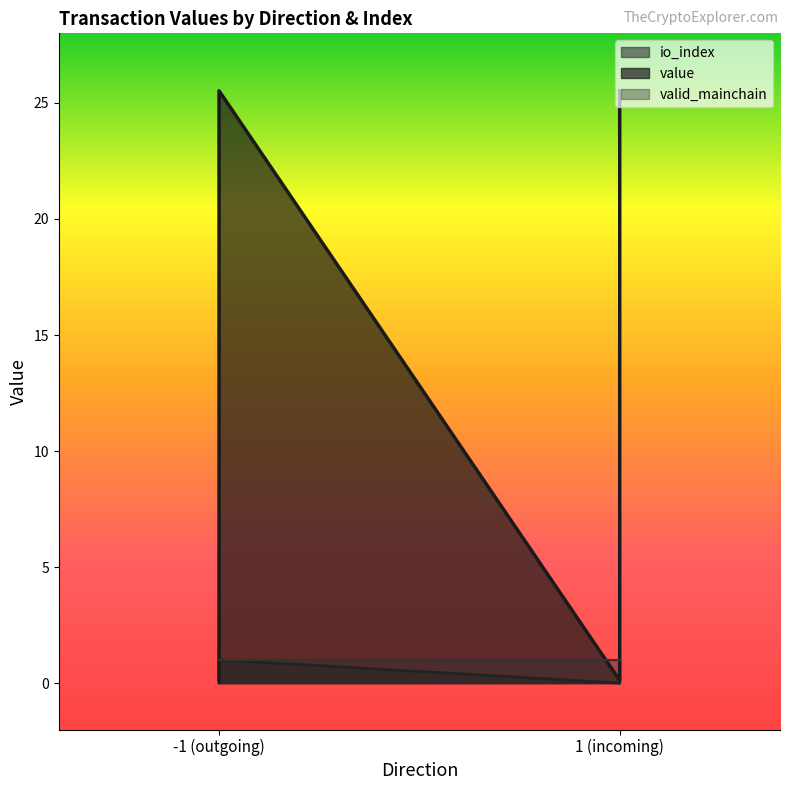

Reading left to right, list all the values displayed in this chart.

io_index: 0.0	1.0	0.0	1.0
value: 0.1	25.5	0.1	25.5